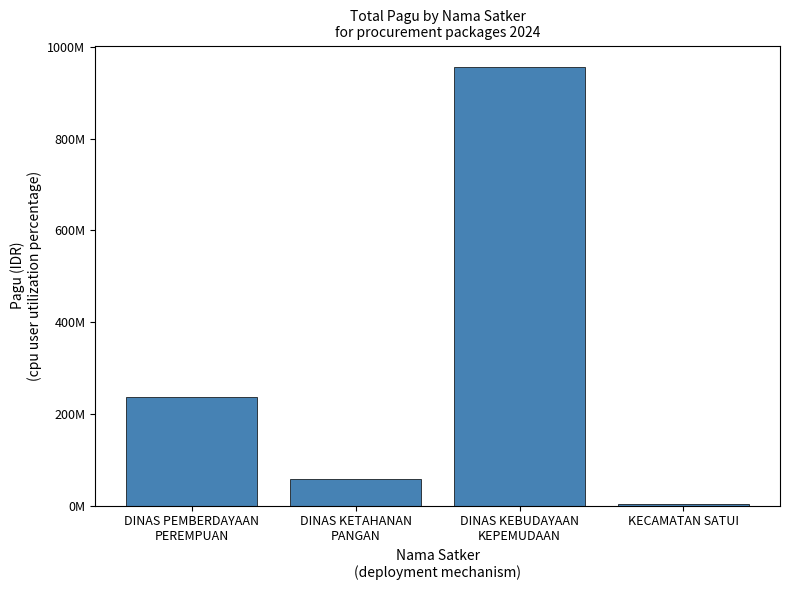

At which category does the chart reach its peak across all series?

DINAS KEBUDAYAAN
KEPEMUDAAN